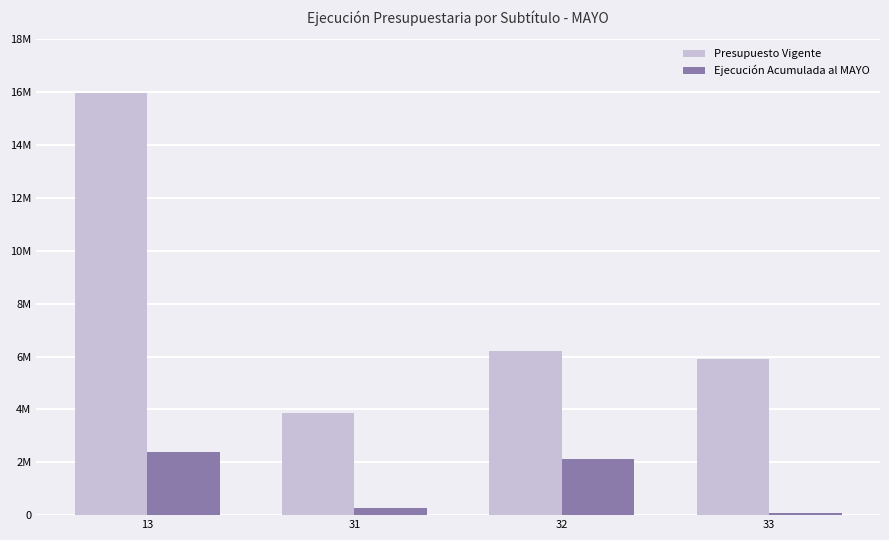

What are all the series names shown in the legend?

Presupuesto Vigente, Ejecución Acumulada al MAYO